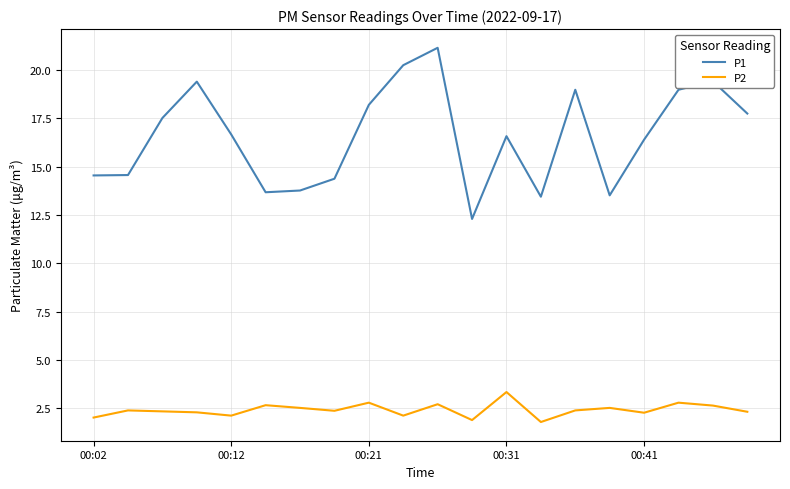

True or false: P2 and P1 cross at least once.

False